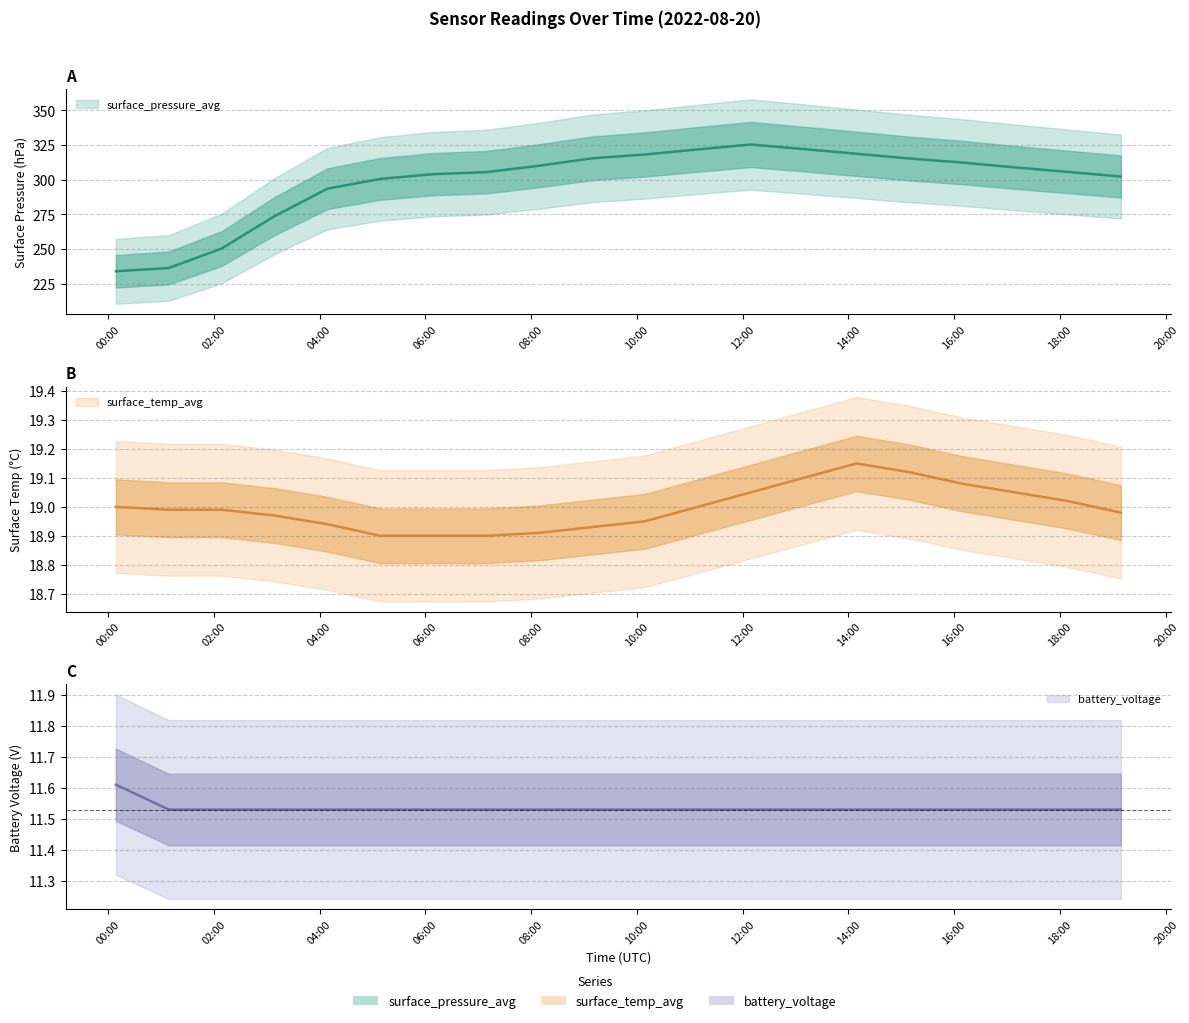

The value of surface_temp_avg at 2022-08-20 04:09 is 11.2. True or false?

False